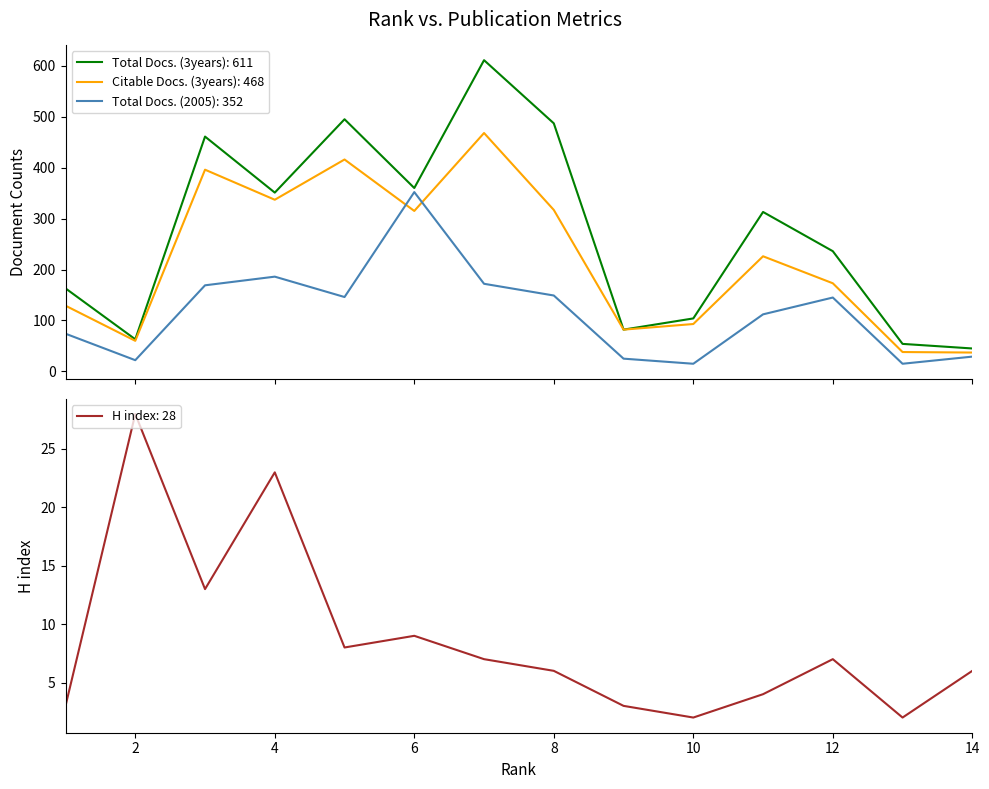

What is the minimum value for Total Docs. (3years)?

45